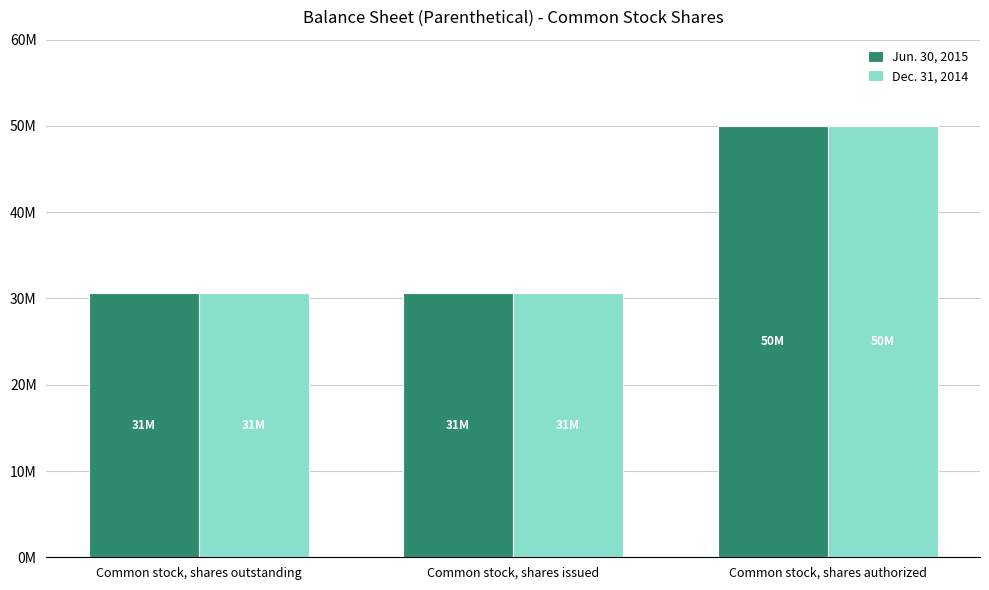

Rank the categories by Jun. 30, 2015 value from highest to lowest.

Common stock, shares authorized, Common stock, shares outstanding, Common stock, shares issued